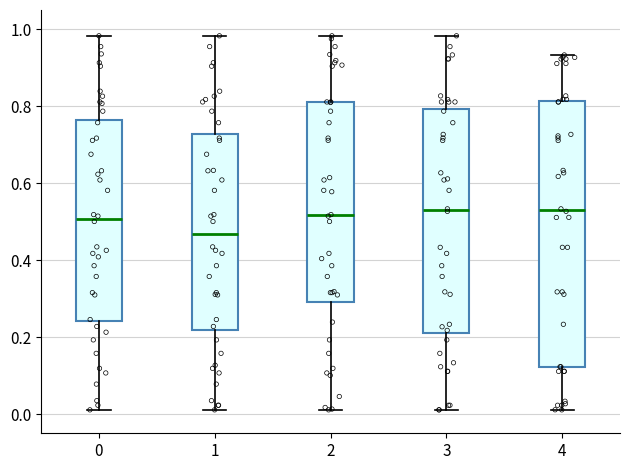

Reading left to right, transcribe this box plot: for each box, give where its median line is, the range the box spans, and where its two whiskers end, as read against the y-axis. The values are not printed on the chart, so give them approximately, as read against the axis.

0: median 0.50, box 0.24 to 0.76, whiskers 0.02 to 0.98
1: median 0.46, box 0.22 to 0.72, whiskers 0.02 to 0.98
2: median 0.52, box 0.30 to 0.80, whiskers 0.02 to 0.98
3: median 0.54, box 0.22 to 0.80, whiskers 0.02 to 0.98
4: median 0.54, box 0.12 to 0.82, whiskers 0.02 to 0.94